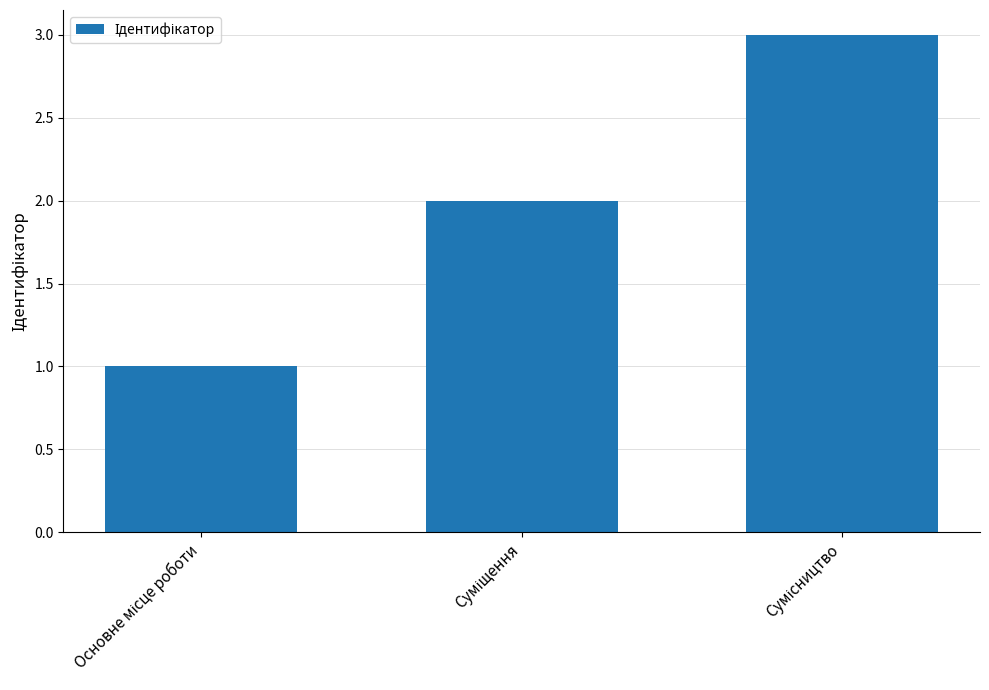

What is the greatest value displayed?

3